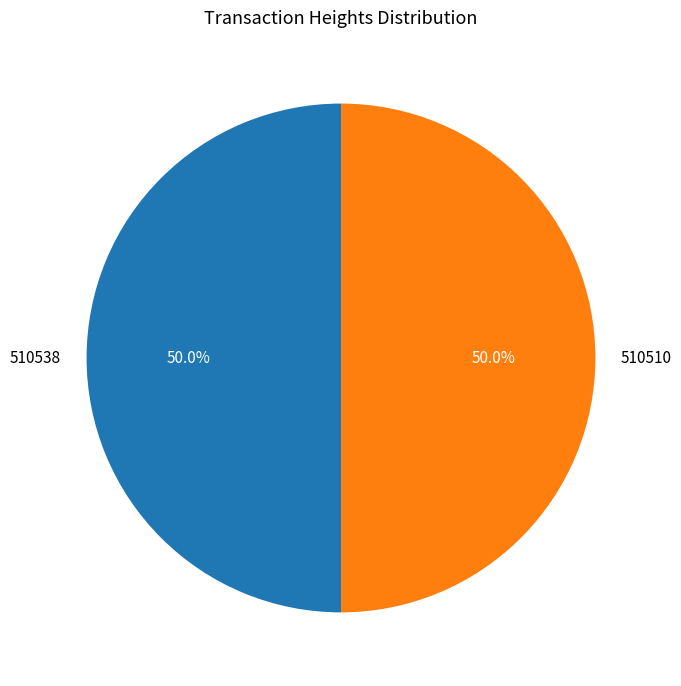

To the nearest percent, what percentage of the pie is 510510?

50%